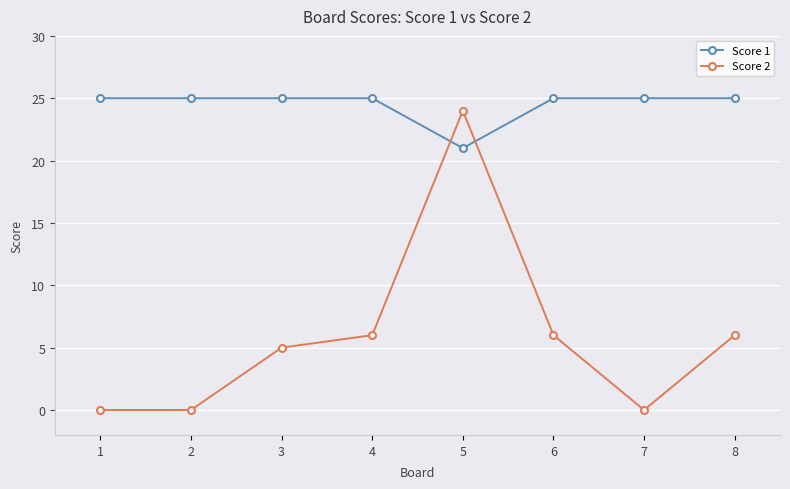

Which series has the widest spread of values?

Score 2